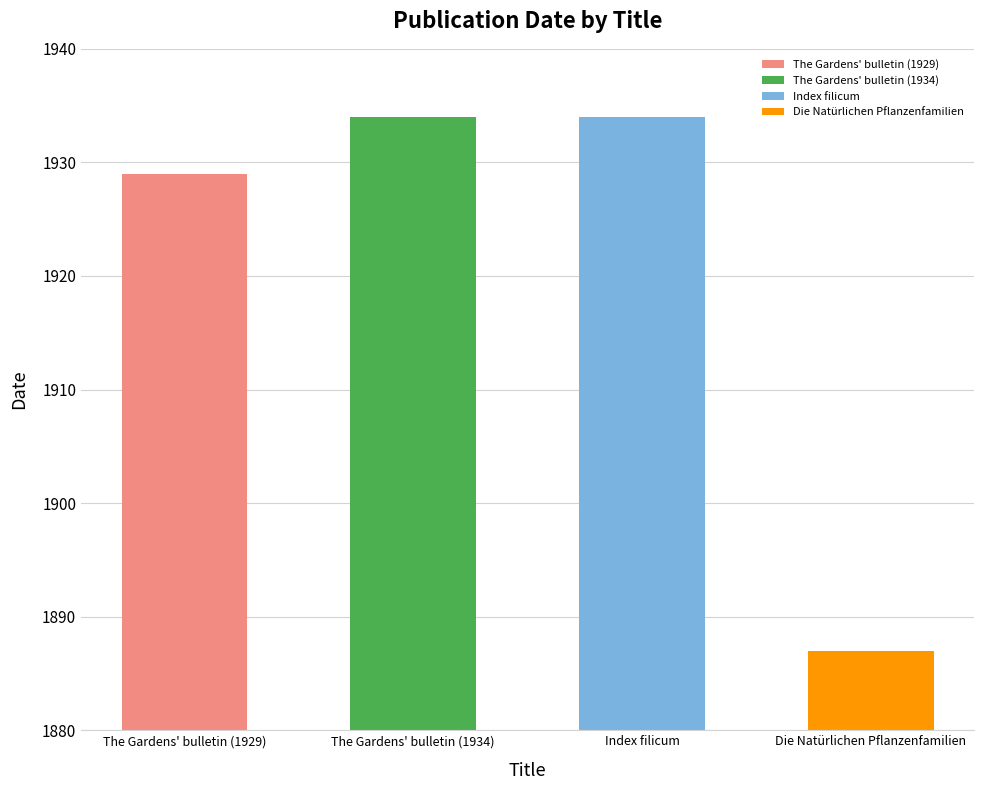

List the labels in order of value, largest first.

The Gardens' bulletin (1934), Index filicum, The Gardens' bulletin (1929), Die Natürlichen Pflanzenfamilien